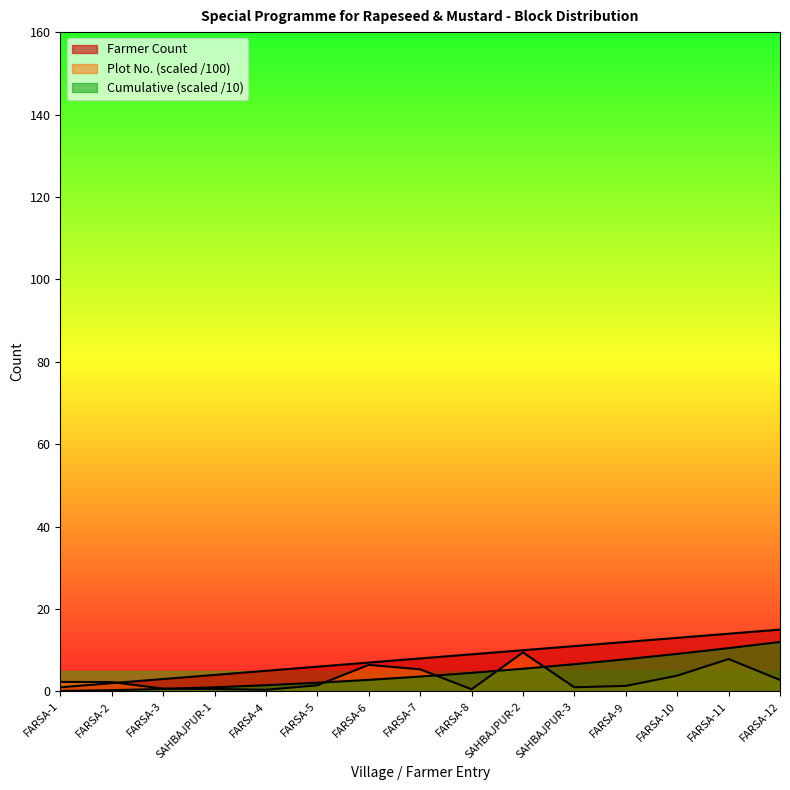

How many lines are shown in the chart?

3